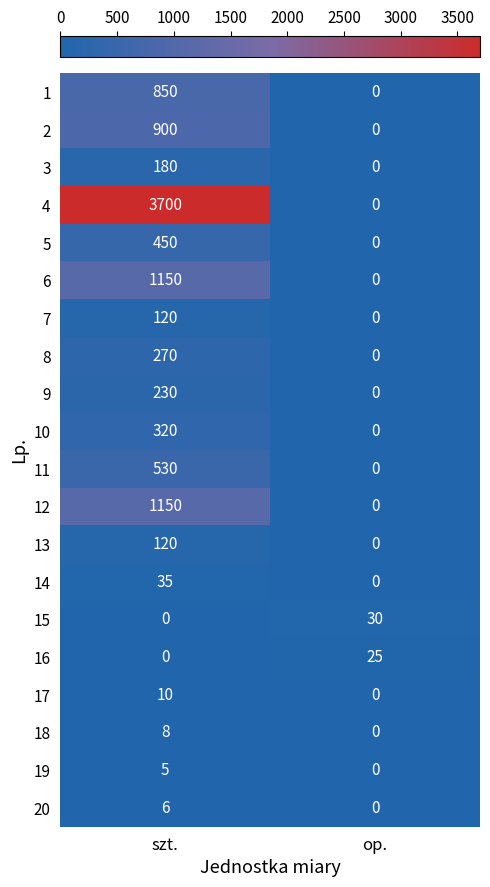

Rank the categories by 11 value from lowest to highest.

op., szt.